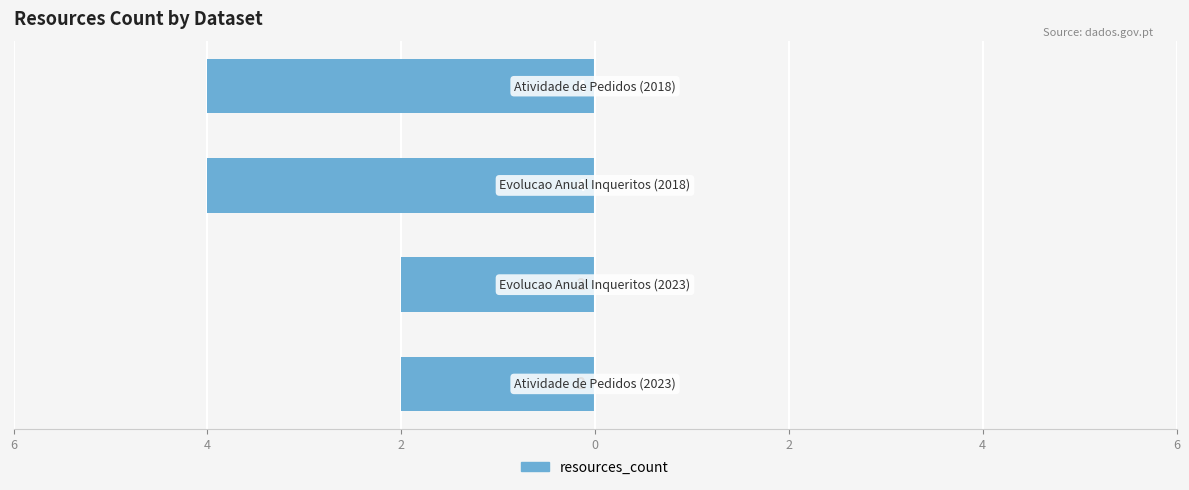

Are the bars horizontal?

Yes